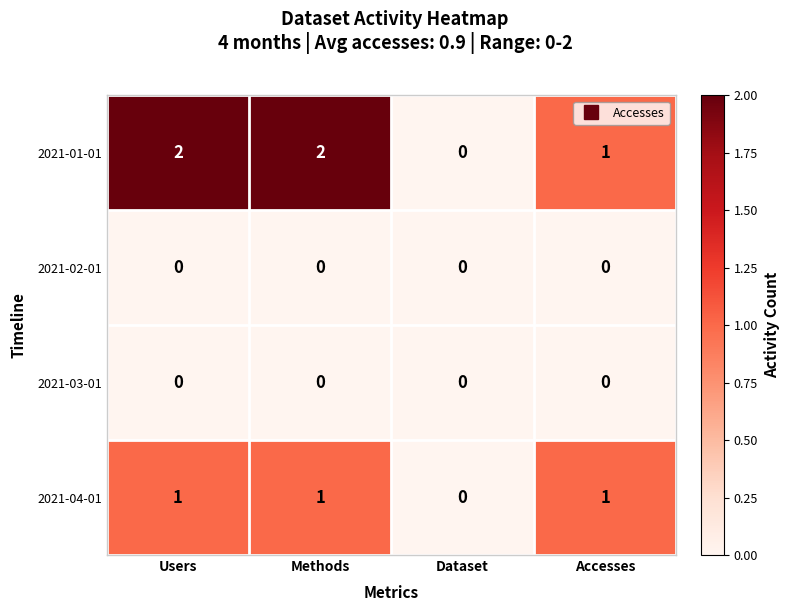

Which series has the largest total across all categories?

2021-01-01